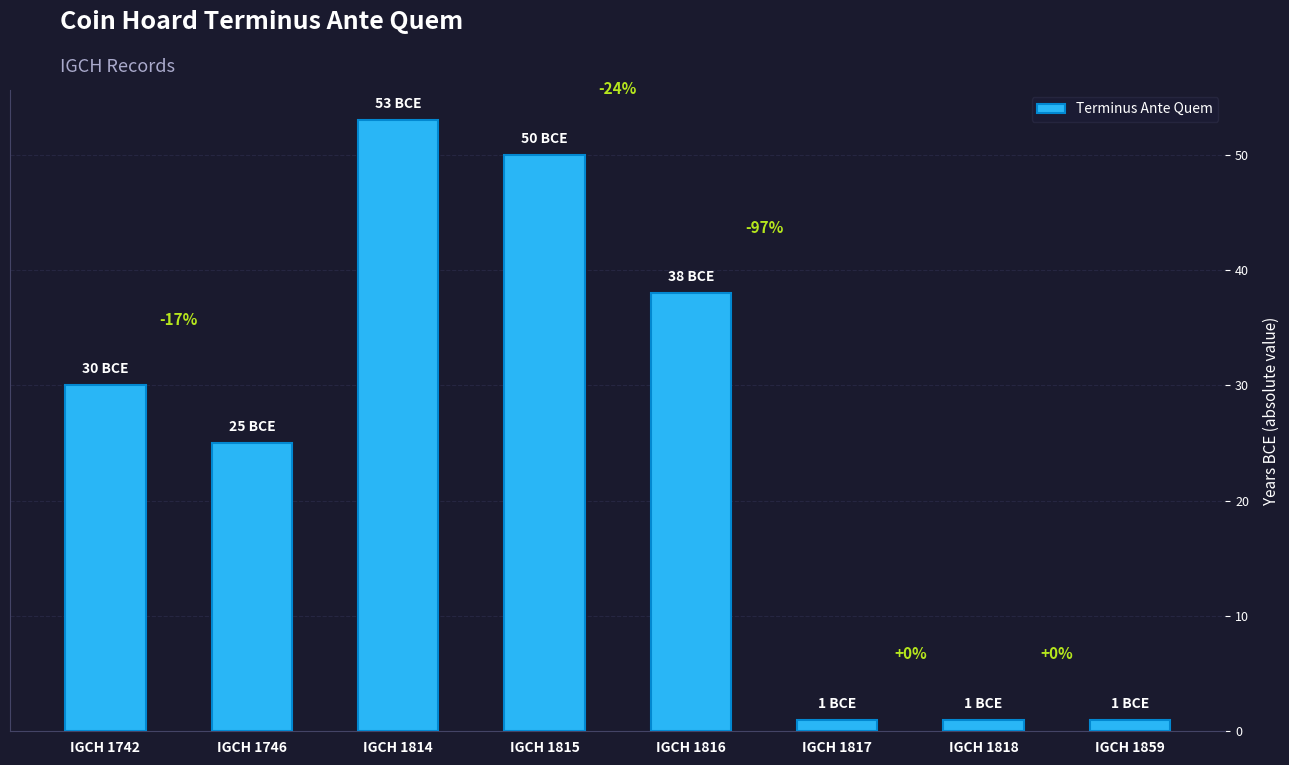

Does the chart contain any negative values?

No